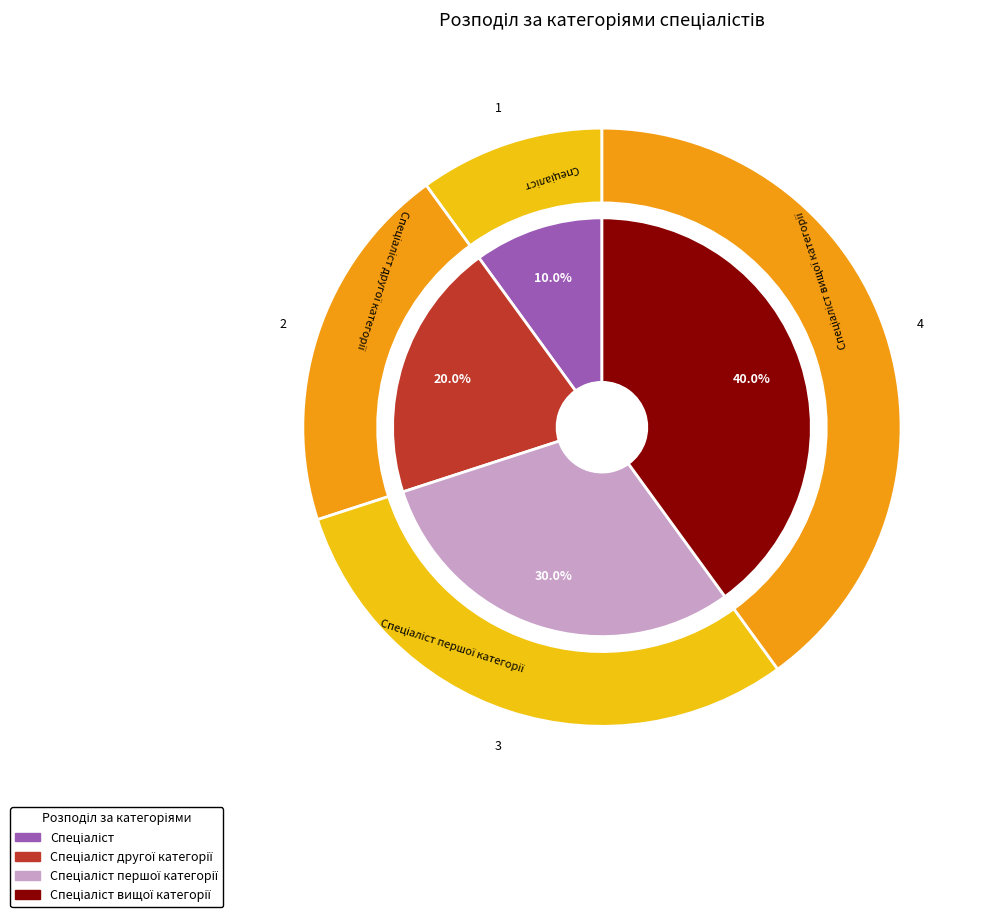

Rank the categories by value from lowest to highest.

Спеціаліст, Спеціаліст другої категорії, Спеціаліст першої категорії, Спеціаліст вищої категорії